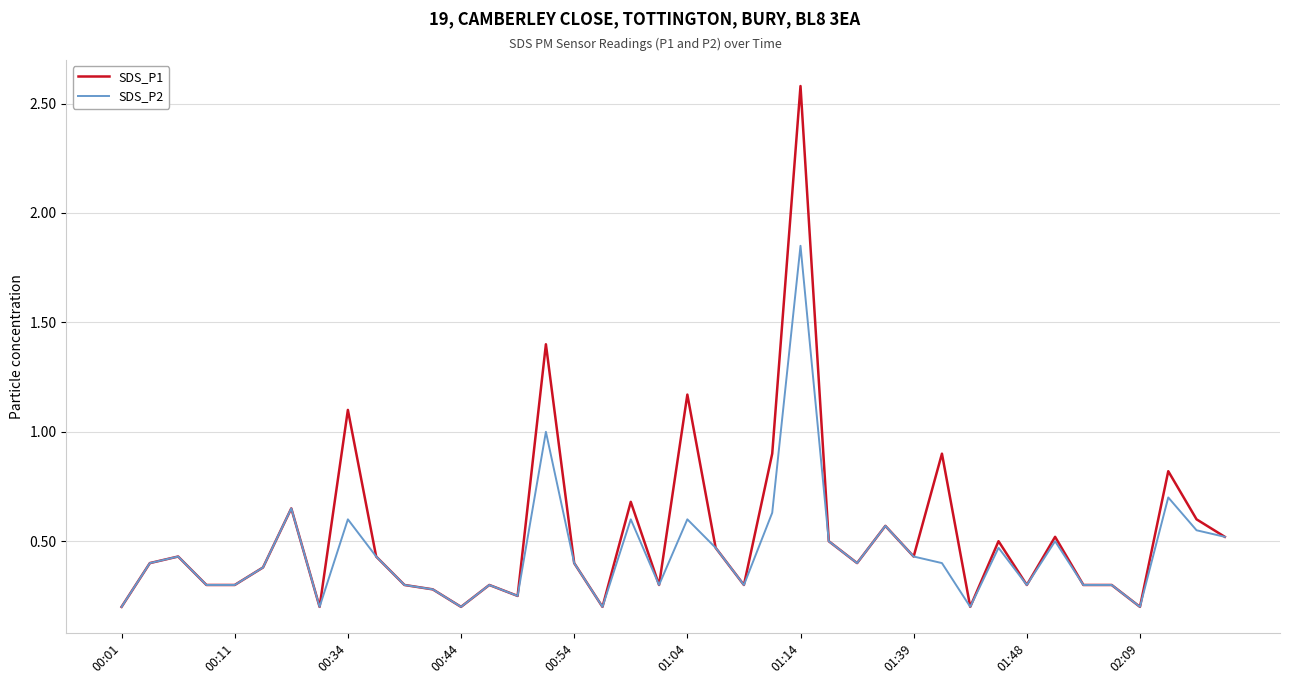

What is the maximum value shown in the chart?

2.6